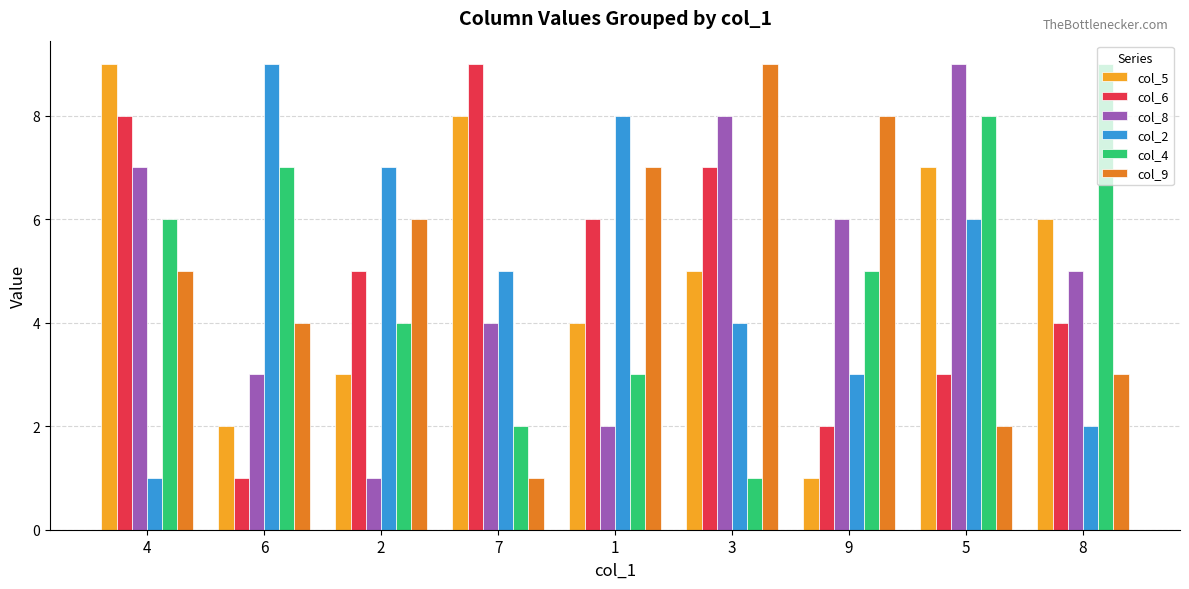

What is the sum of the col_8 values at 4 and 9?

13